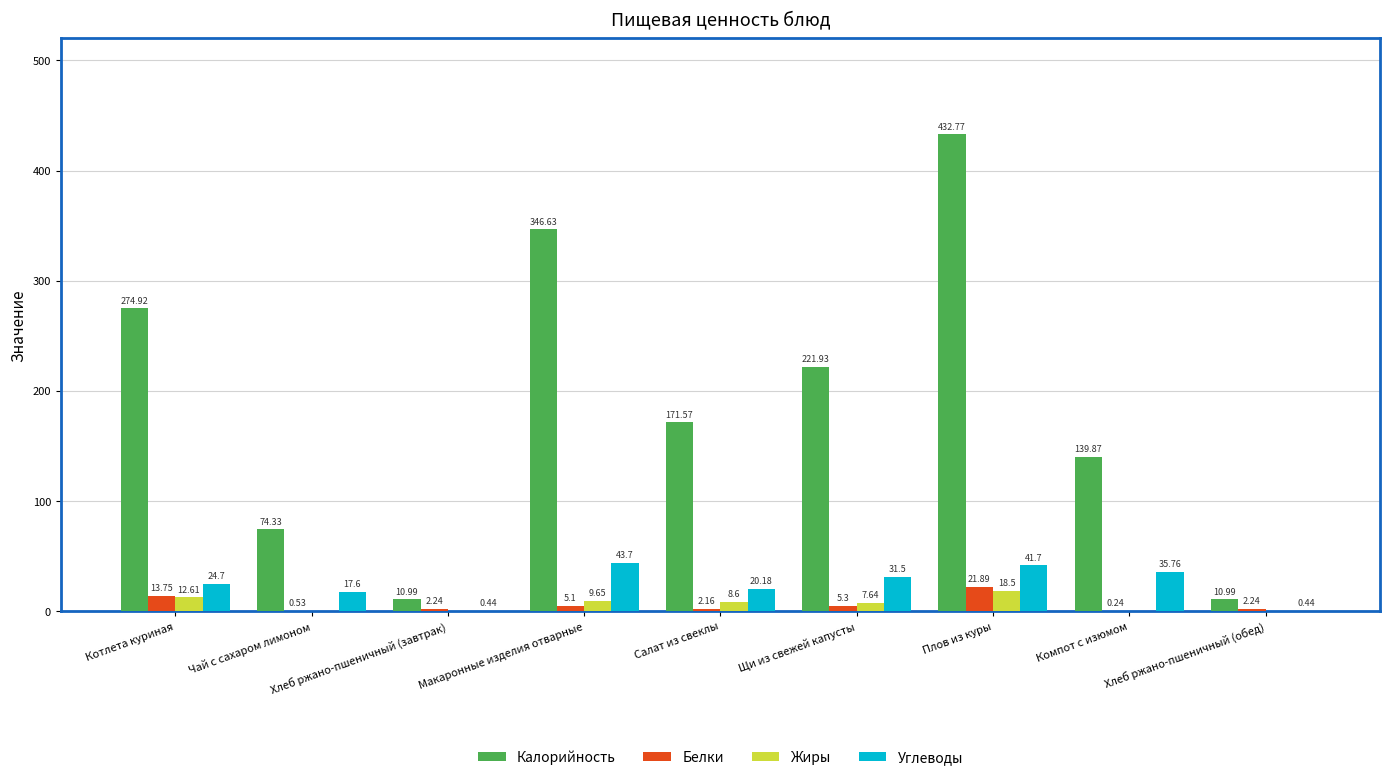

How many groups of bars are there?

9